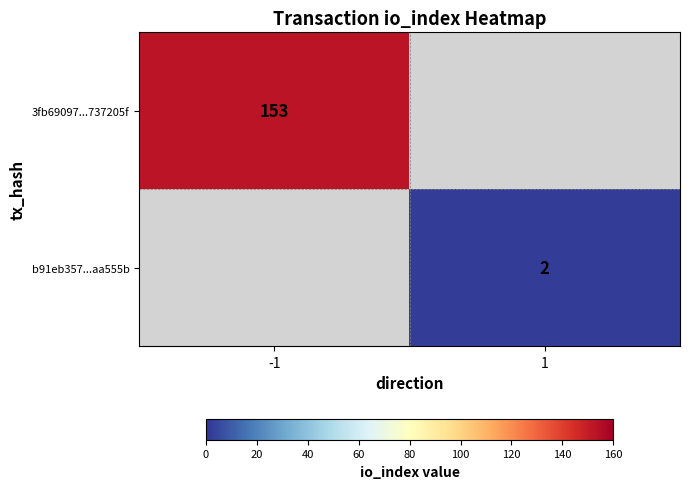

The value of 3fb69097...737205f at -1 is 153. True or false?

True